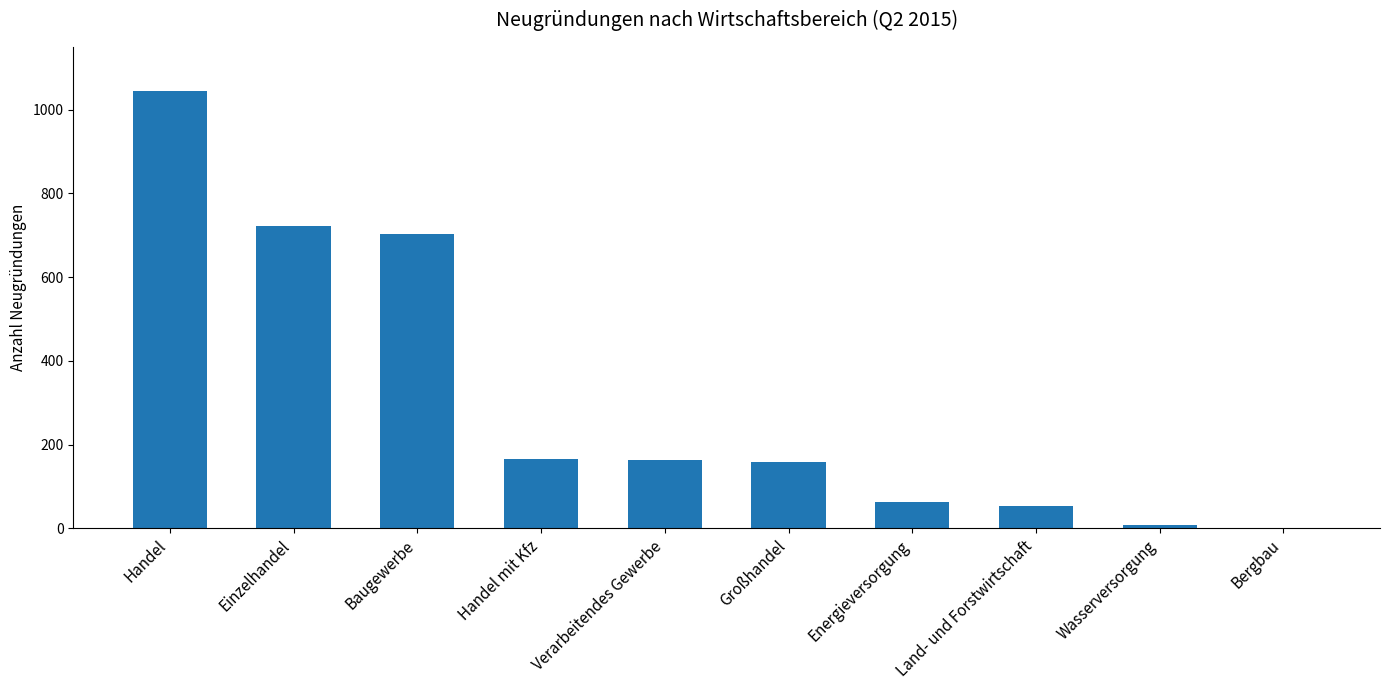

True or false: the data shows 250 at Großhandel.

False